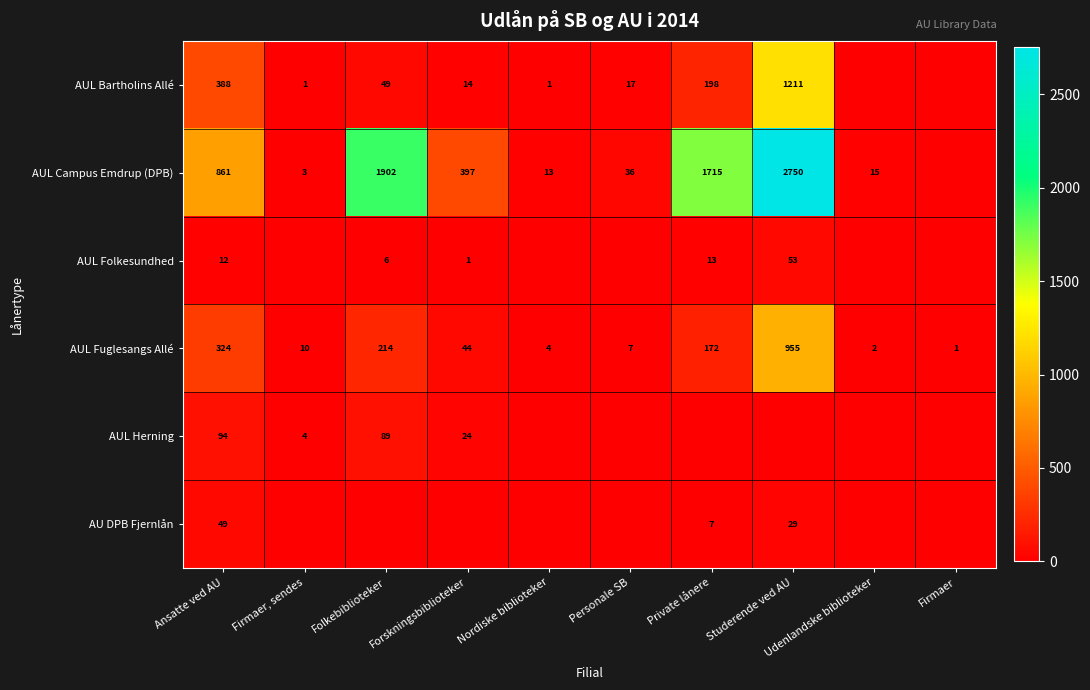

Is the value of AUL Herning at Firmaer, sendes greater than the value of AUL Folkesundhed at Folkebiblioteker?

No